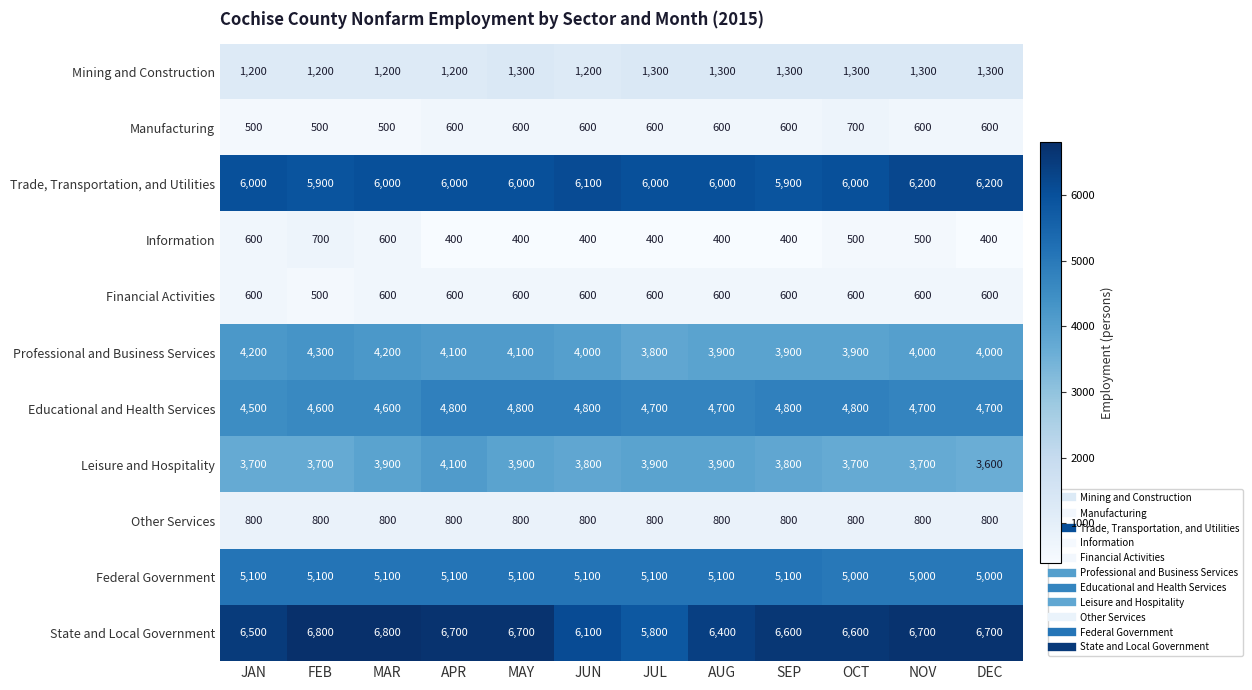

What is the total value across all series at JUN?

33500